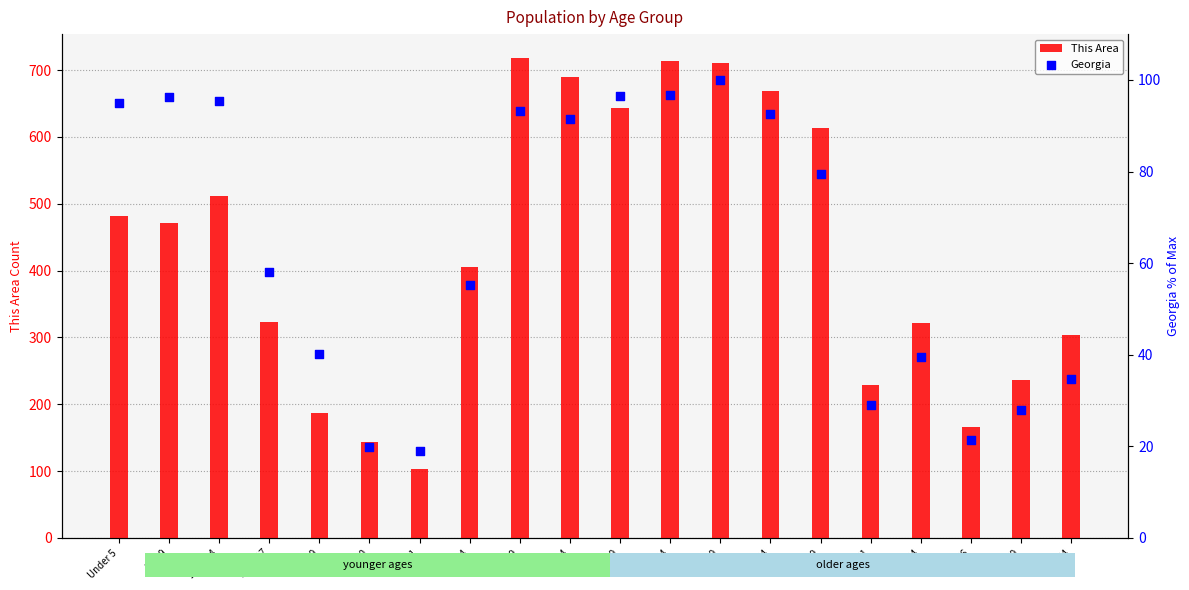

Which series has the largest Y range (max minus min)?

This Area